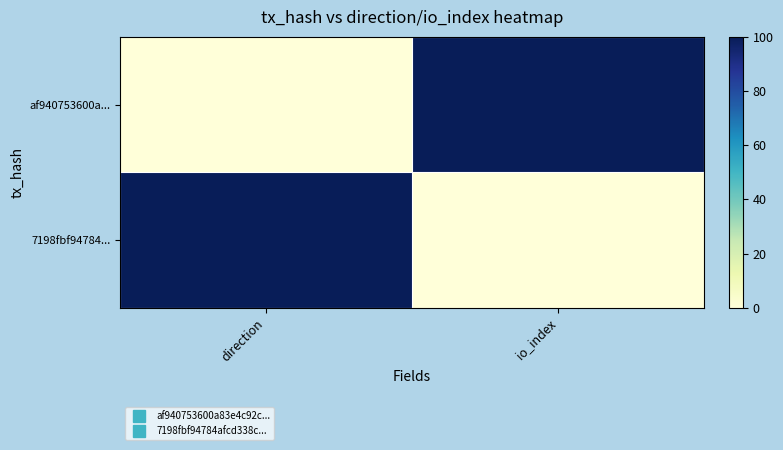

Reading right to left, extract all data points from this chart.

af940753600a...: io_index=100	direction=0
7198fbf94784...: io_index=0	direction=100